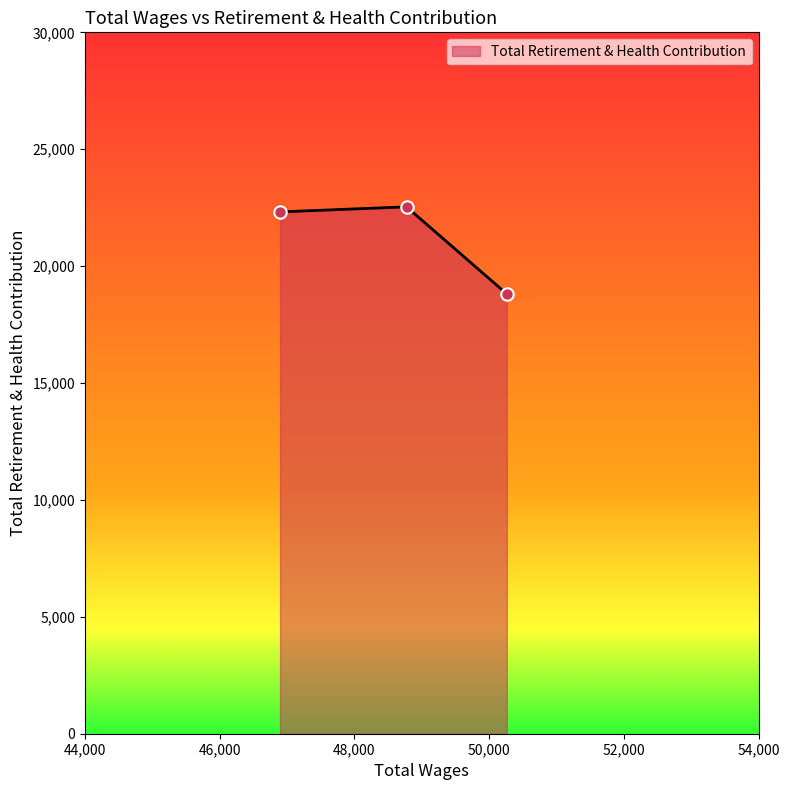

What is the minimum value shown in the chart?

18810